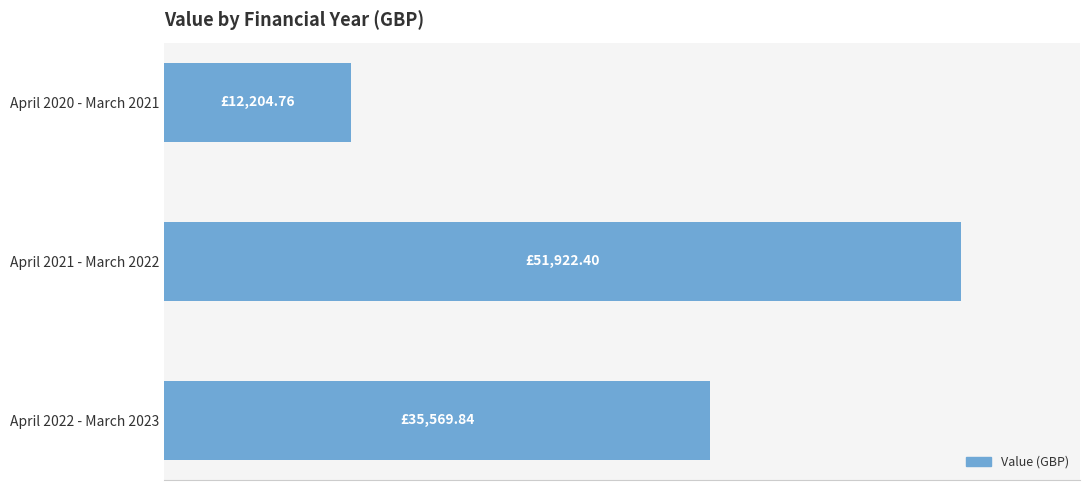

Are the bars horizontal?

Yes